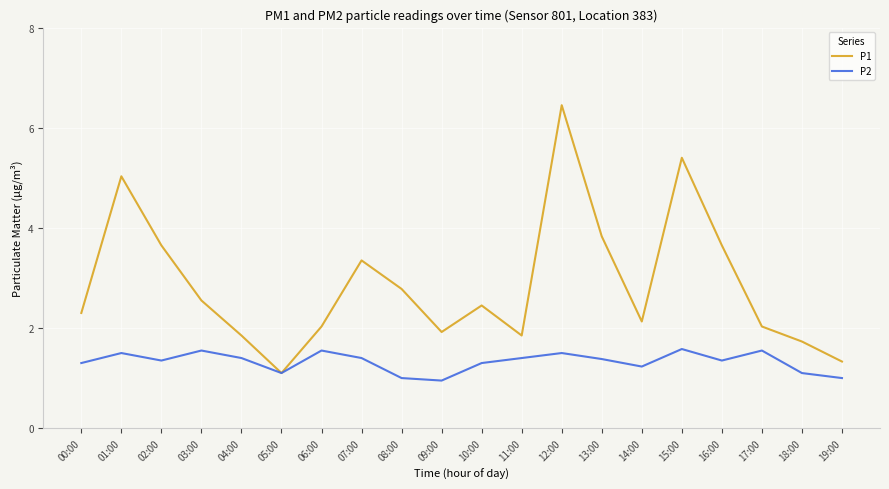

List the series in order of their overall mean, lowest first.

P2, P1